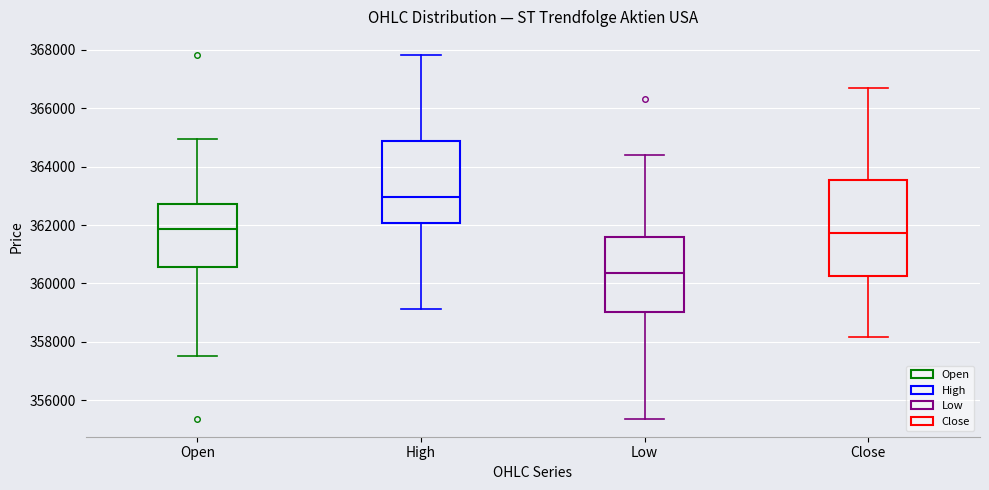

Reading left to right, transcribe this box plot: for each box, give where its median line is, the range the box spans, and where its two whiskers end, as read against the y-axis. The values are not printed on the chart, so give them approximately, as read against the axis.

Open: median 361800, box 360600 to 362800, whiskers 357600 to 365000
High: median 363000, box 362000 to 364800, whiskers 359200 to 367800
Low: median 360400, box 359000 to 361600, whiskers 355400 to 364400
Close: median 361800, box 360200 to 363600, whiskers 358200 to 366600